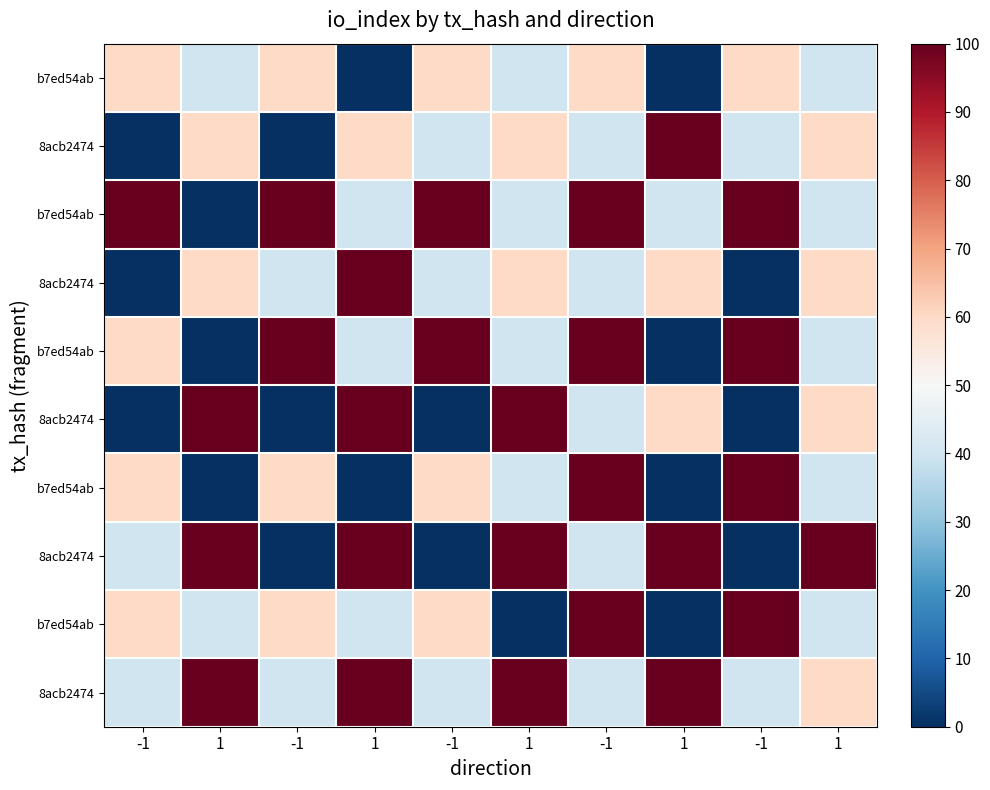

At which category is the sum across all series the highest?

-1